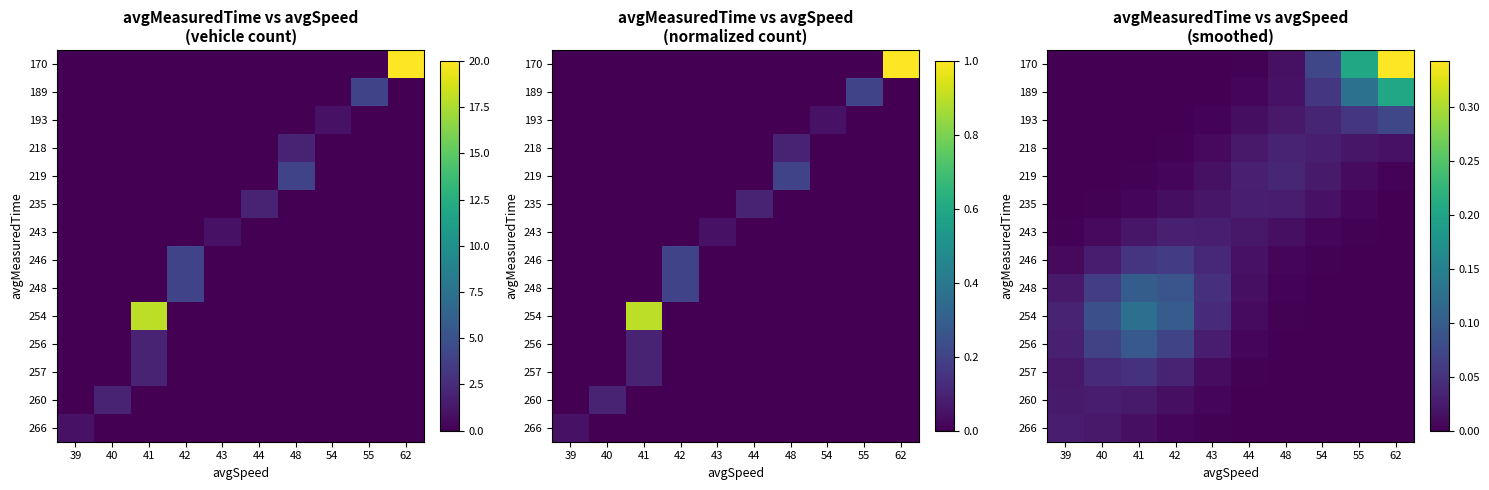

Rank the categories by 257 value from lowest to highest.

62, 55, 54, 48, 44, 43, 39, 42, 40, 41